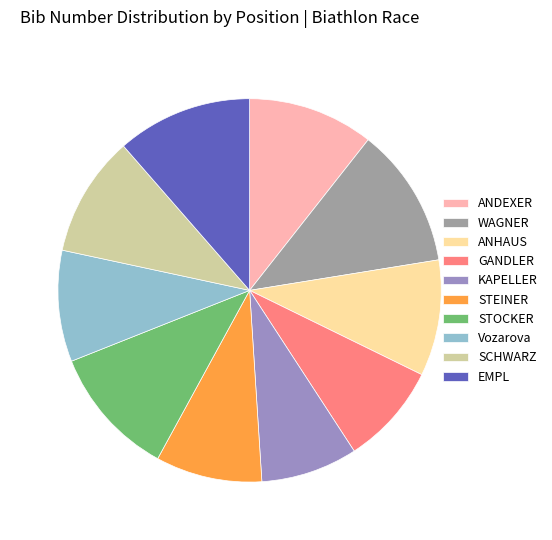

Combined, do WAGNER and SCHWARZ account for over 50%?

No